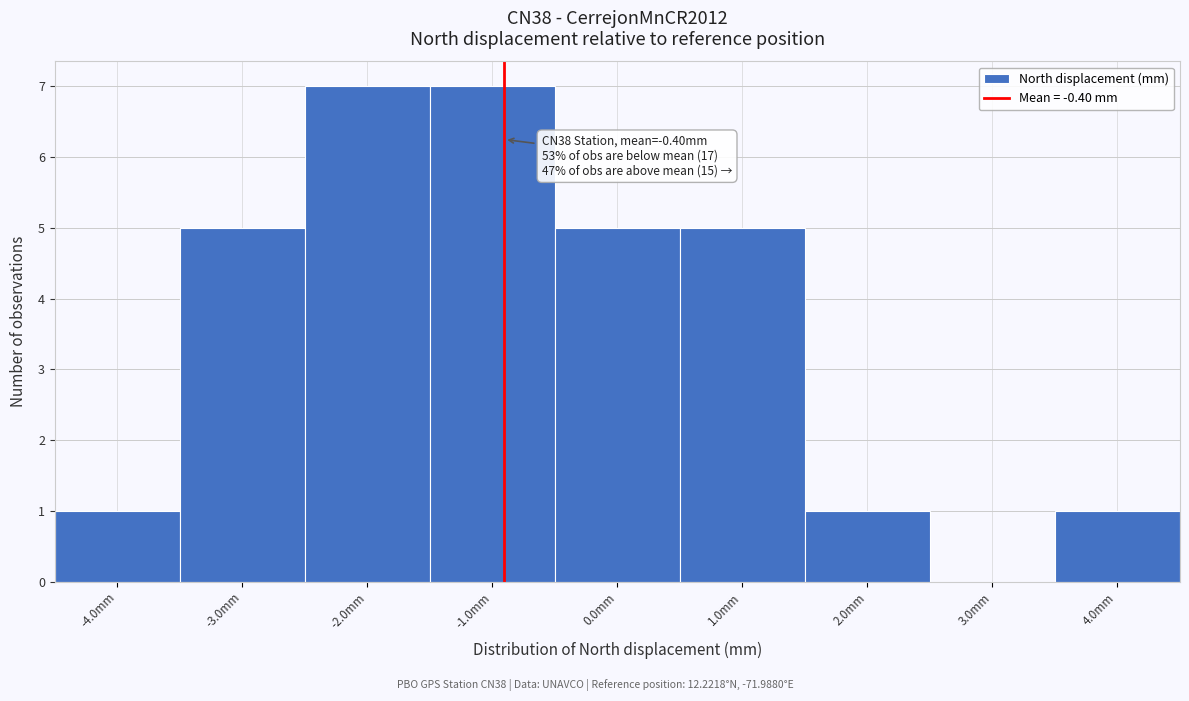

Reading right to left, what are all the values shown in this chart?

4.0mm=1	3.0mm=0	2.0mm=1	1.0mm=5	0.0mm=5	-1.0mm=7	-2.0mm=7	-3.0mm=5	-4.0mm=1